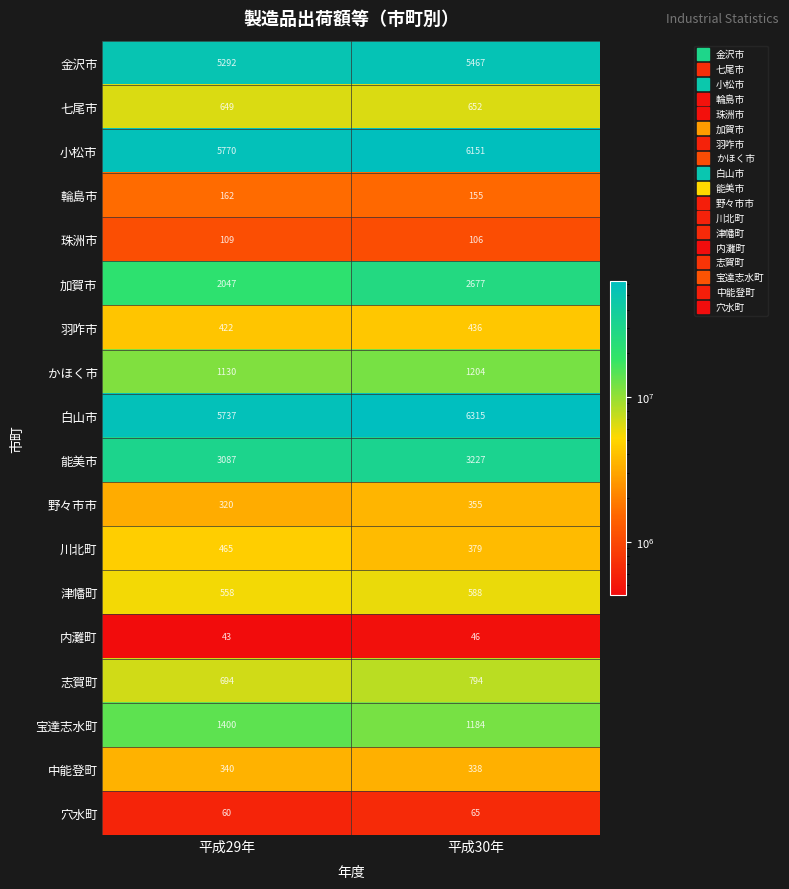

What value does the 輪島市 series have at 平成29年?

162